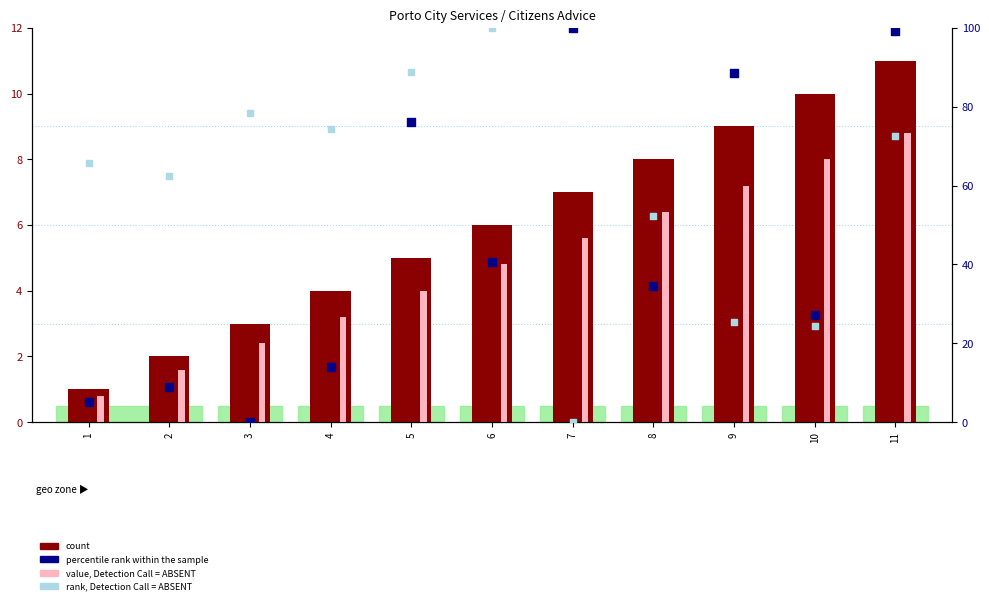

Is the value of value, Detection Call = ABSENT at 7 greater than the value of count at 3?

Yes